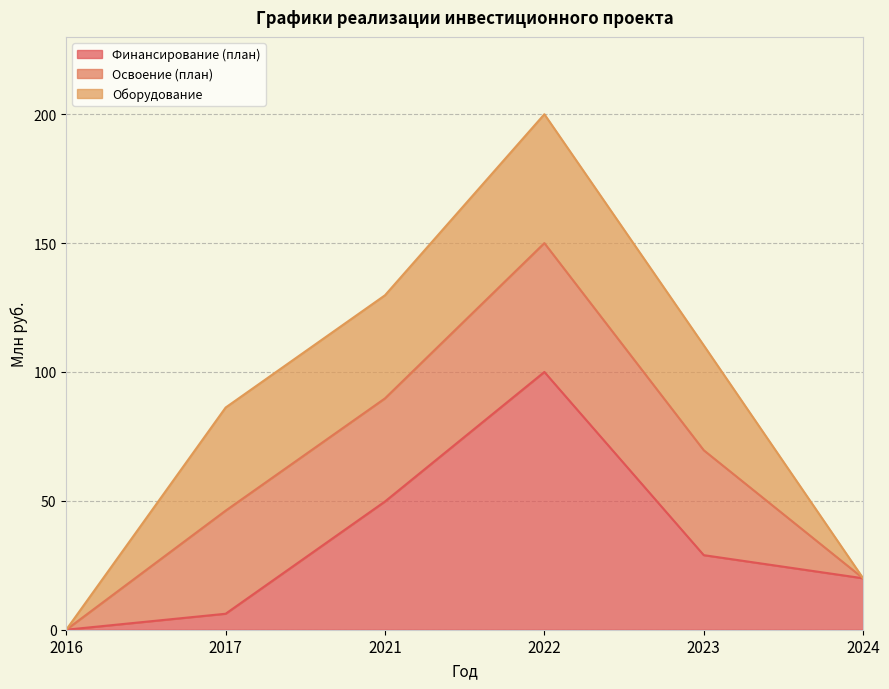

What is the difference between the second highest and minimum values in the Оборудование series?

40.7